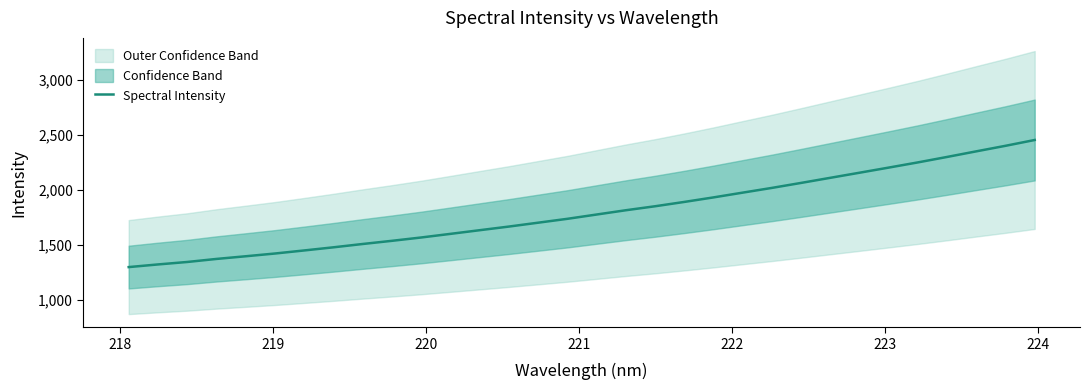

What is the minimum value shown in the chart?

1298.0